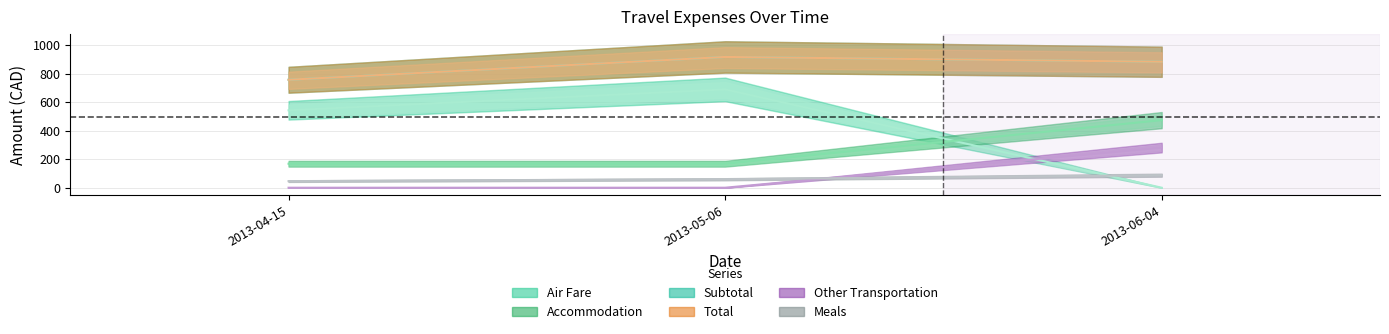

What is the label of the 1st point from the left?

2013-04-15